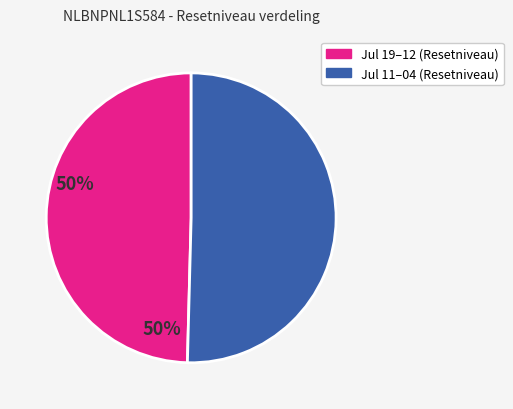

Is there a majority slice in this chart?

Yes